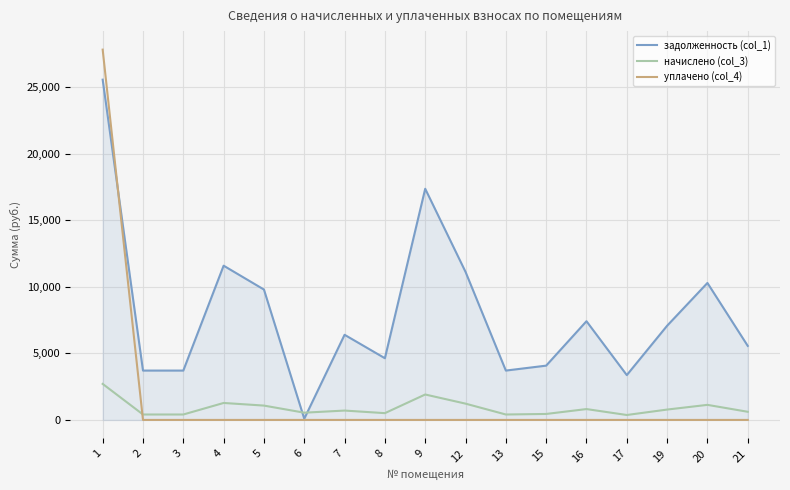

What are all the series names shown in the legend?

задолженность (col_1), начислено (col_3), уплачено (col_4)